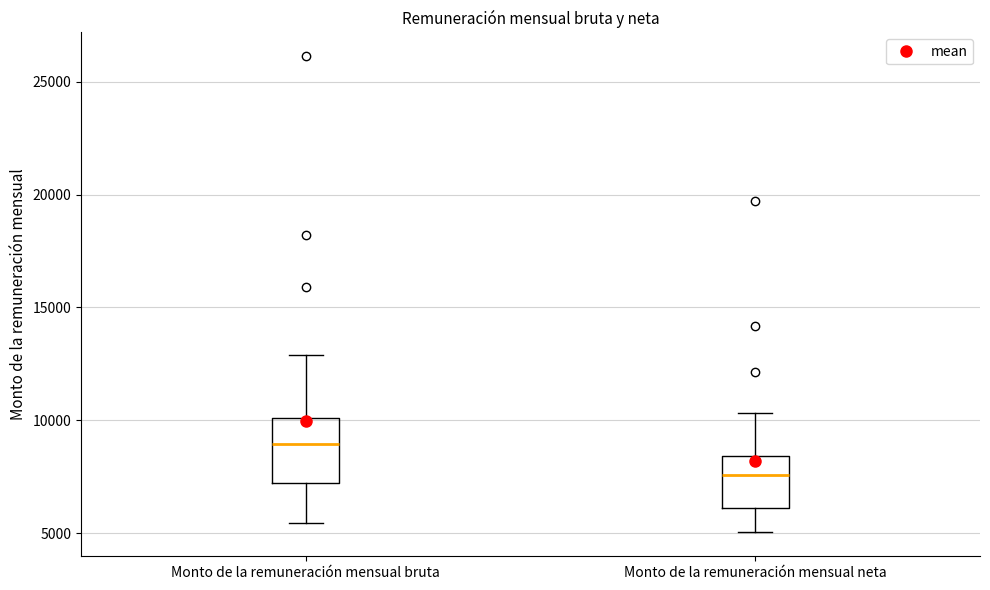

Where is the upper edge of the box for Monto de la remuneración mensual neta on the y-axis? The values are not printed on the chart, so give them approximately, as read against the axis.

8500